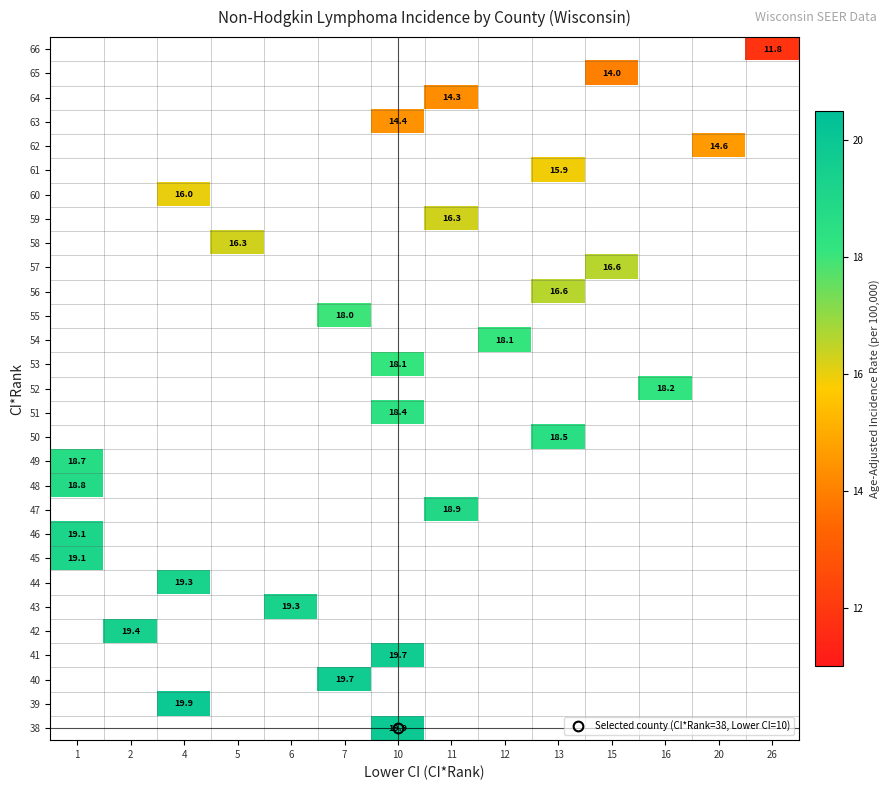

What is the minimum value shown in the chart?

11.8